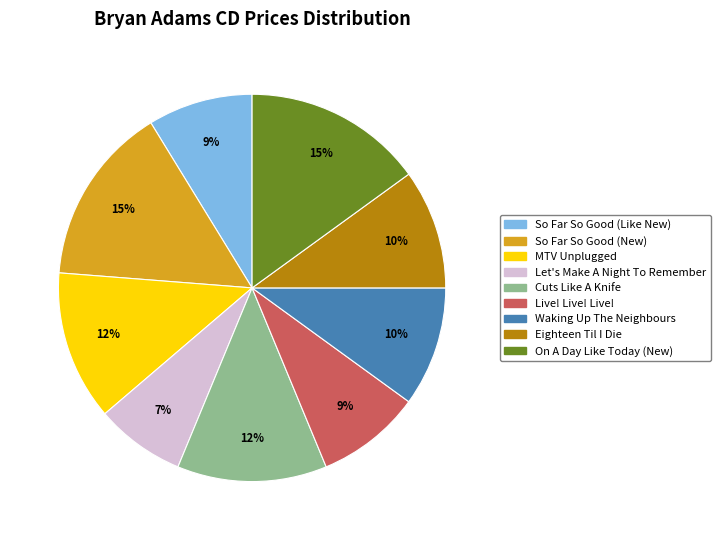

Do So Far So Good (Like New) and Waking Up The Neighbours together represent more than half of the pie?

No